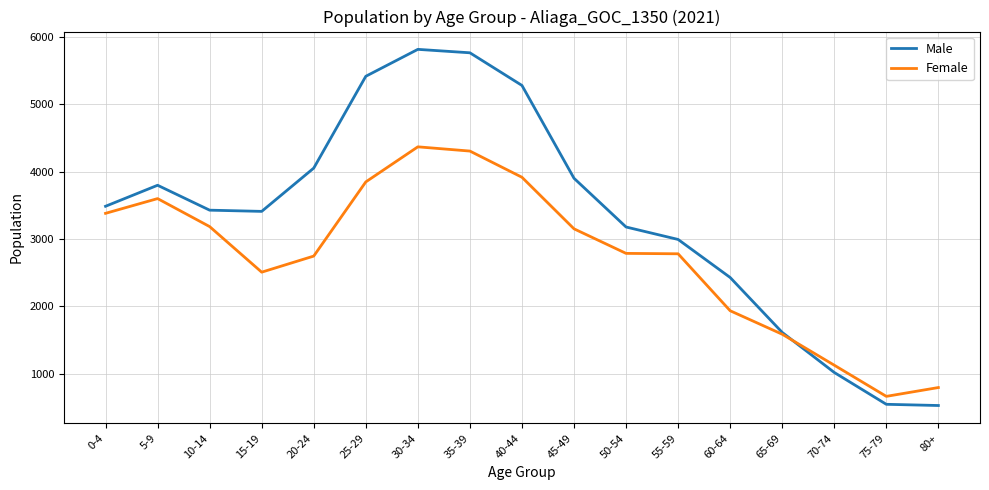

What is the difference between the Male values at 50-54 and 5-9?

620